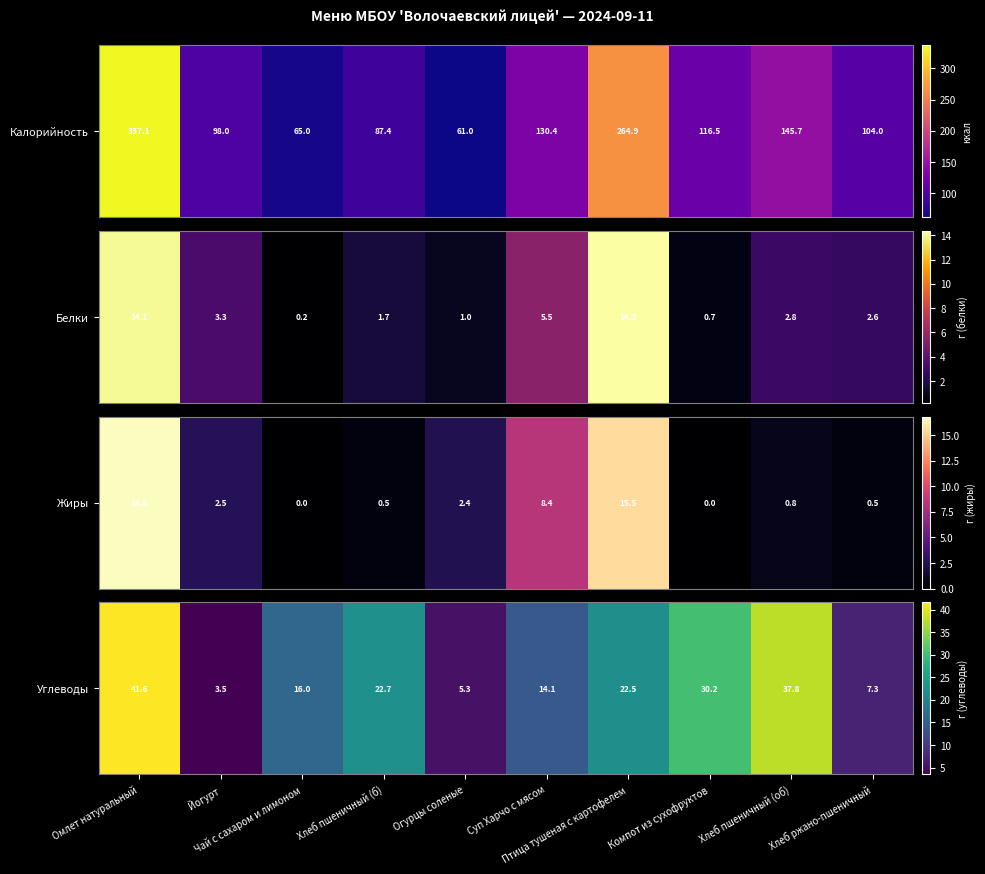

How many values are below 22?

5